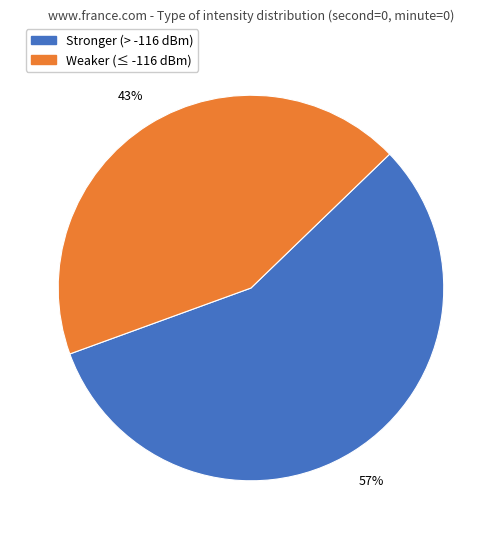

Is there any slice that represents more than half of the pie?

Yes